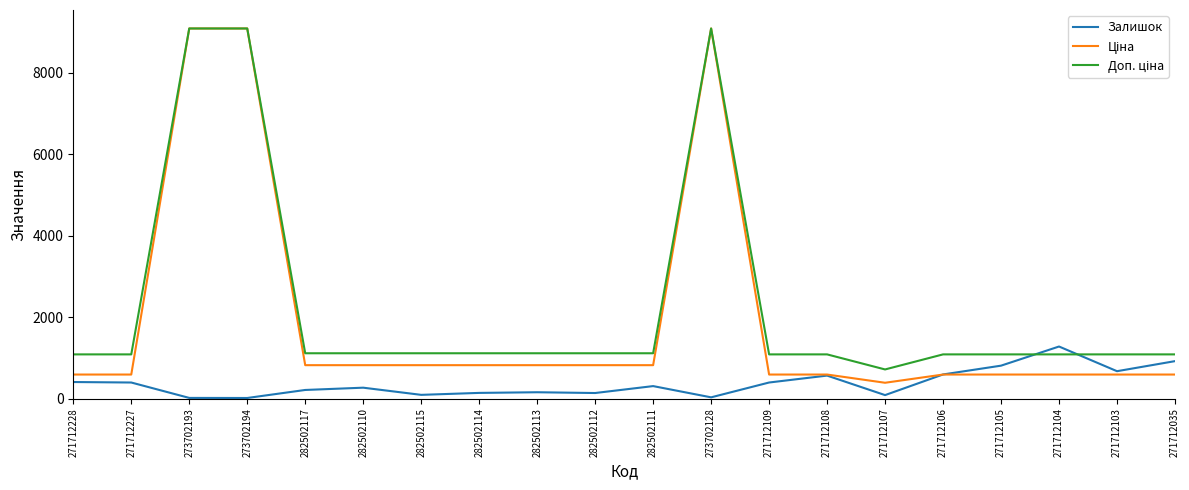

The value of Залишок at 271712103 is 989.8. True or false?

False